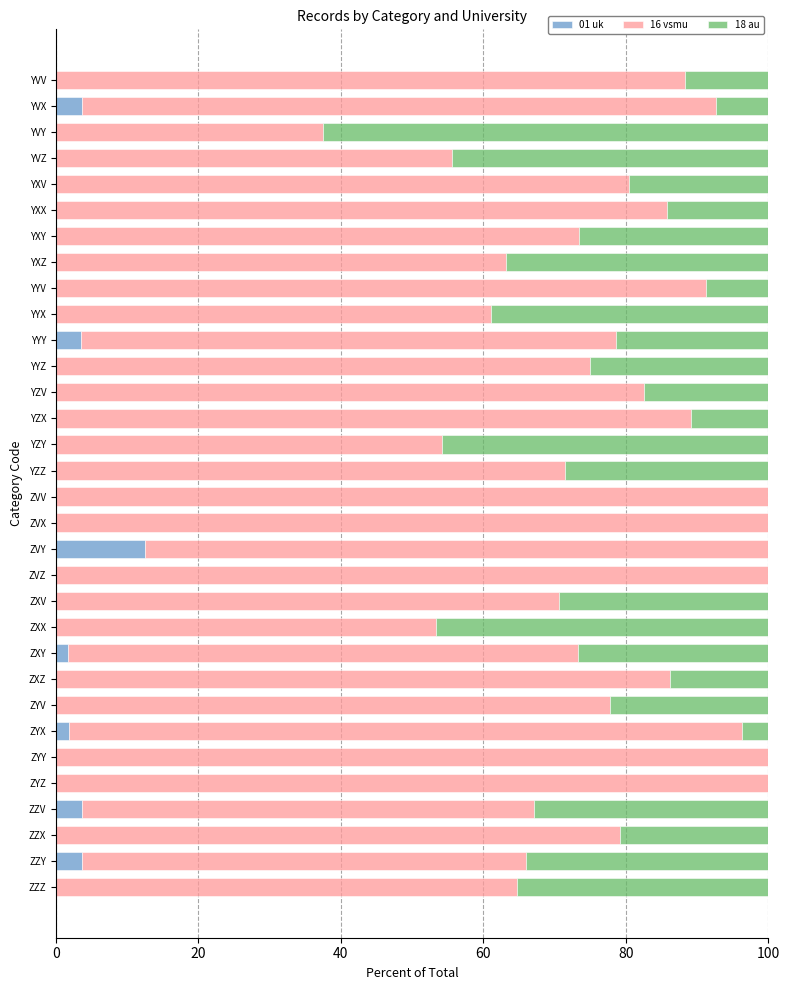

What is the total value across all series at ZYV?

100.0